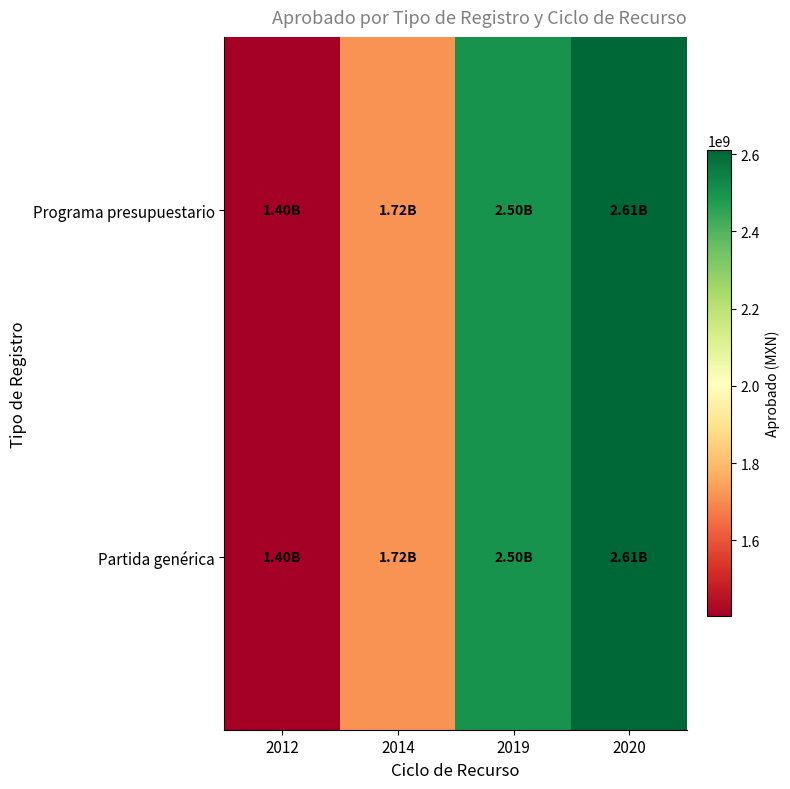

Reading left to right, transcribe all the data shown in this chart.

Programa presupuestario: 2012=1404155770	2014=1715391503	2019=2498173314	2020=2609483468
Partida genérica: 2012=1404155770	2014=1715391503	2019=2498173314	2020=2609483468